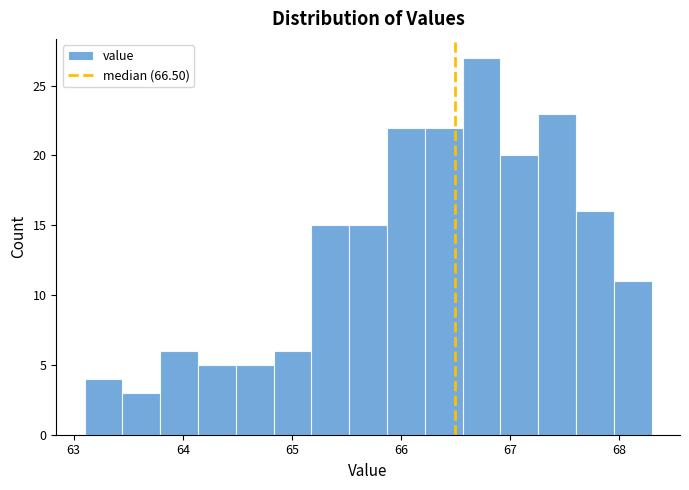

Read against the x-axis, roughly where is the centre of the tallest bar?

66.7